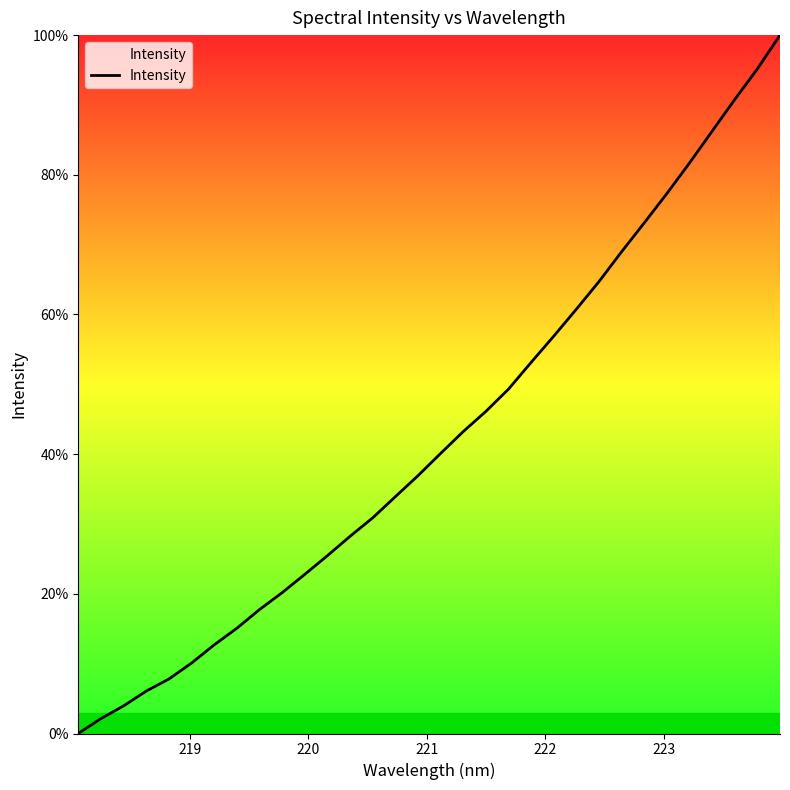

How many values are above zero?

31